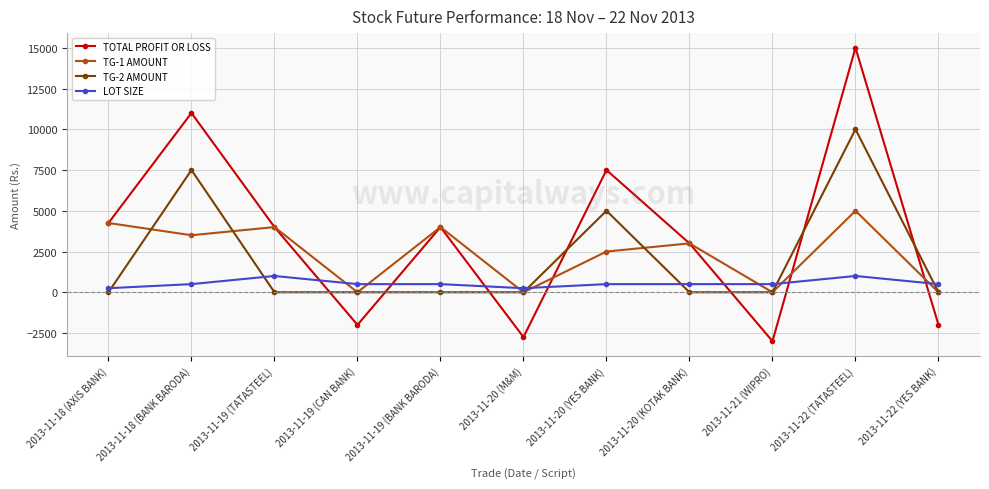

Which series has the widest spread of values?

TOTAL PROFIT OR LOSS